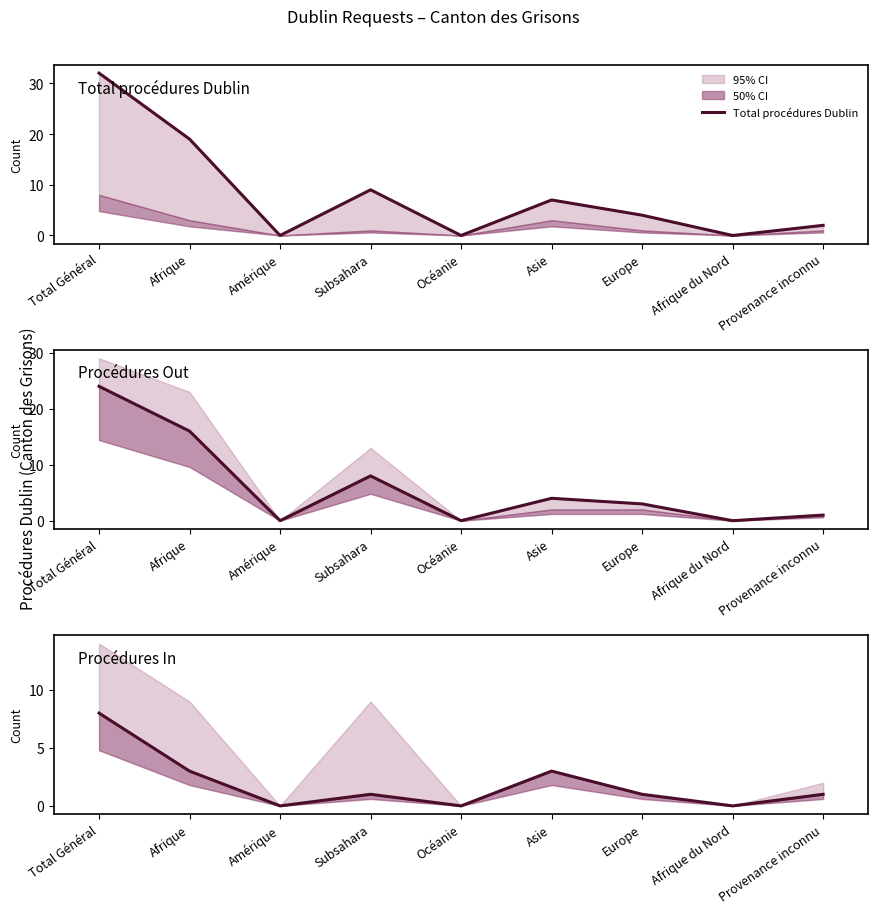

Reading right to left, what are all the values shown in this chart?

Total procédures Dublin: 2	0	4	7	0	9	0	19	32
Procédures Out: 1	0	3	4	0	8	0	16	24
Procédures In: 1	0	1	3	0	1	0	3	8